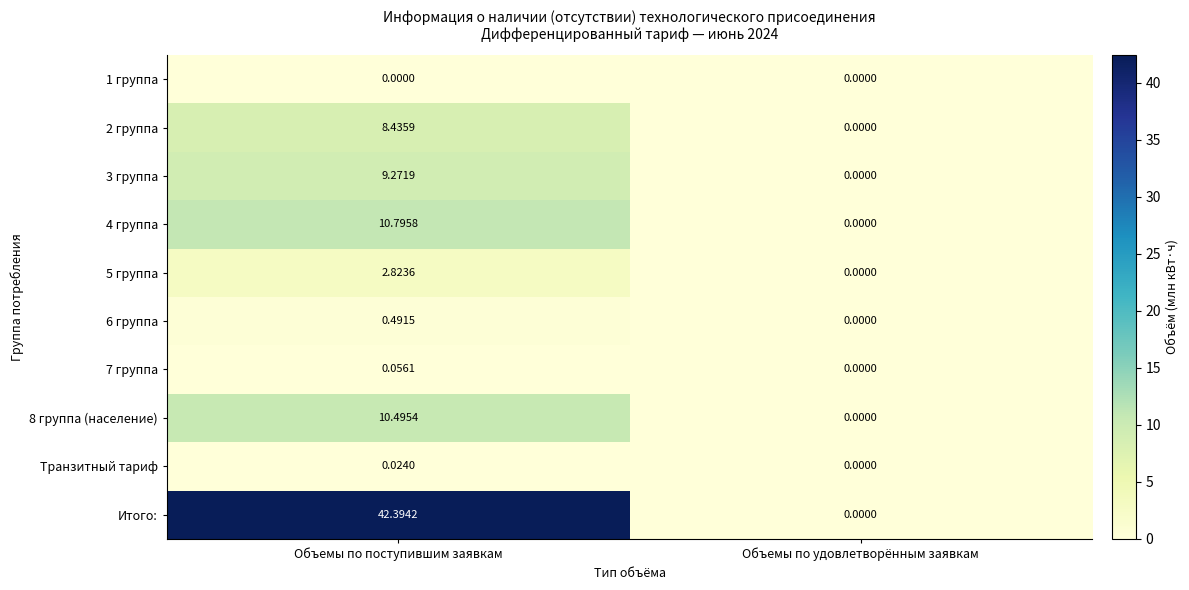

Rank the categories by Транзитный тариф value from lowest to highest.

Объемы по удовлетворённым заявкам, Объемы по поступившим заявкам